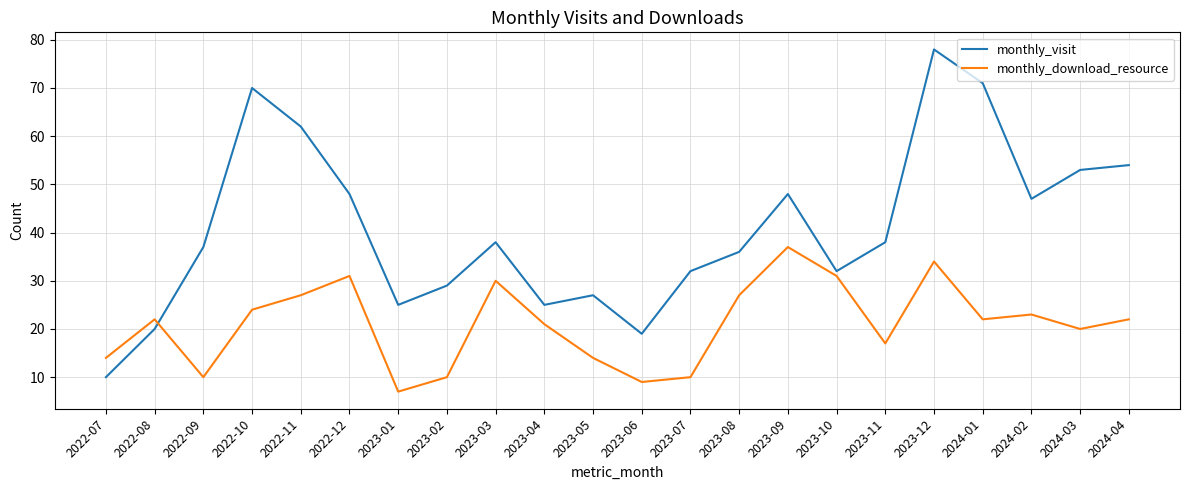

At which category is the sum across all series the highest?

2023-12